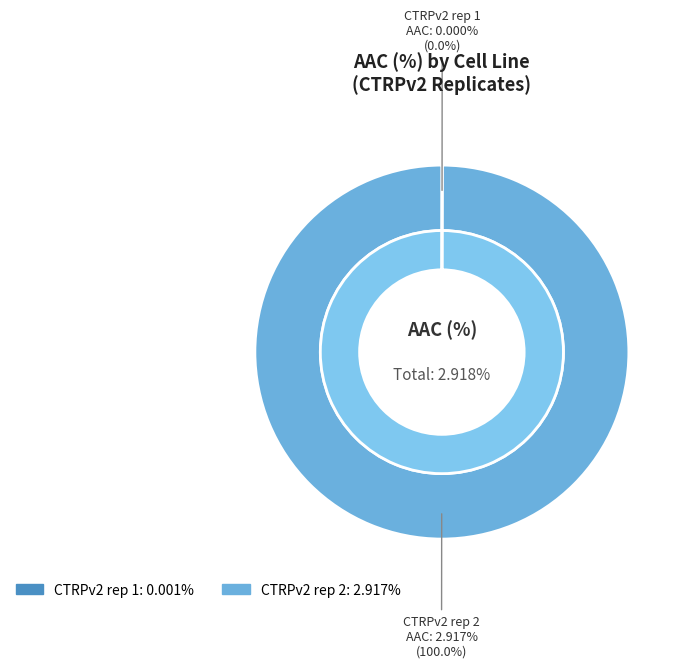

How many slices are in this pie chart?

2